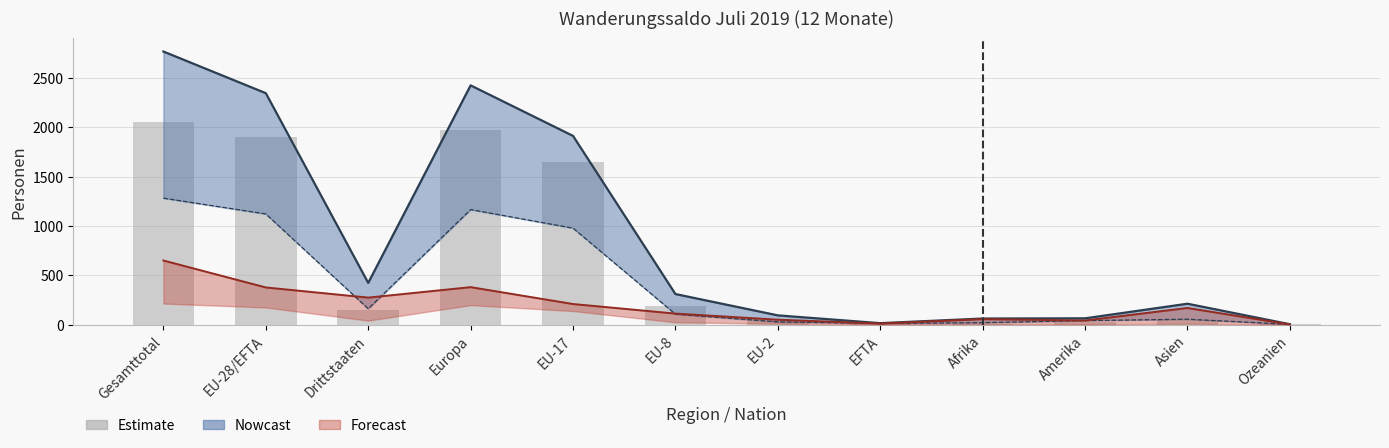

Rank the categories by value from lowest to highest.

Ozeanien, EFTA, Afrika, Amerika, EU-2, Asien, Drittstaaten, EU-8, EU-17, EU-28/EFTA, Europa, Gesamttotal